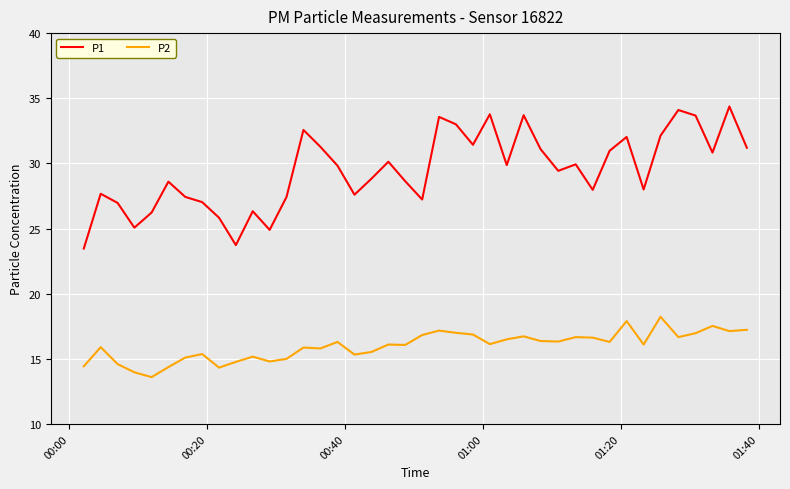

Rank the series by their maximum value, from lowest to highest.

P2, P1